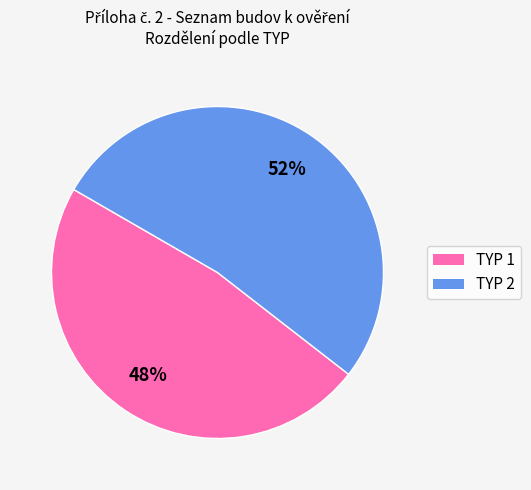

What is the majority slice?

TYP 2